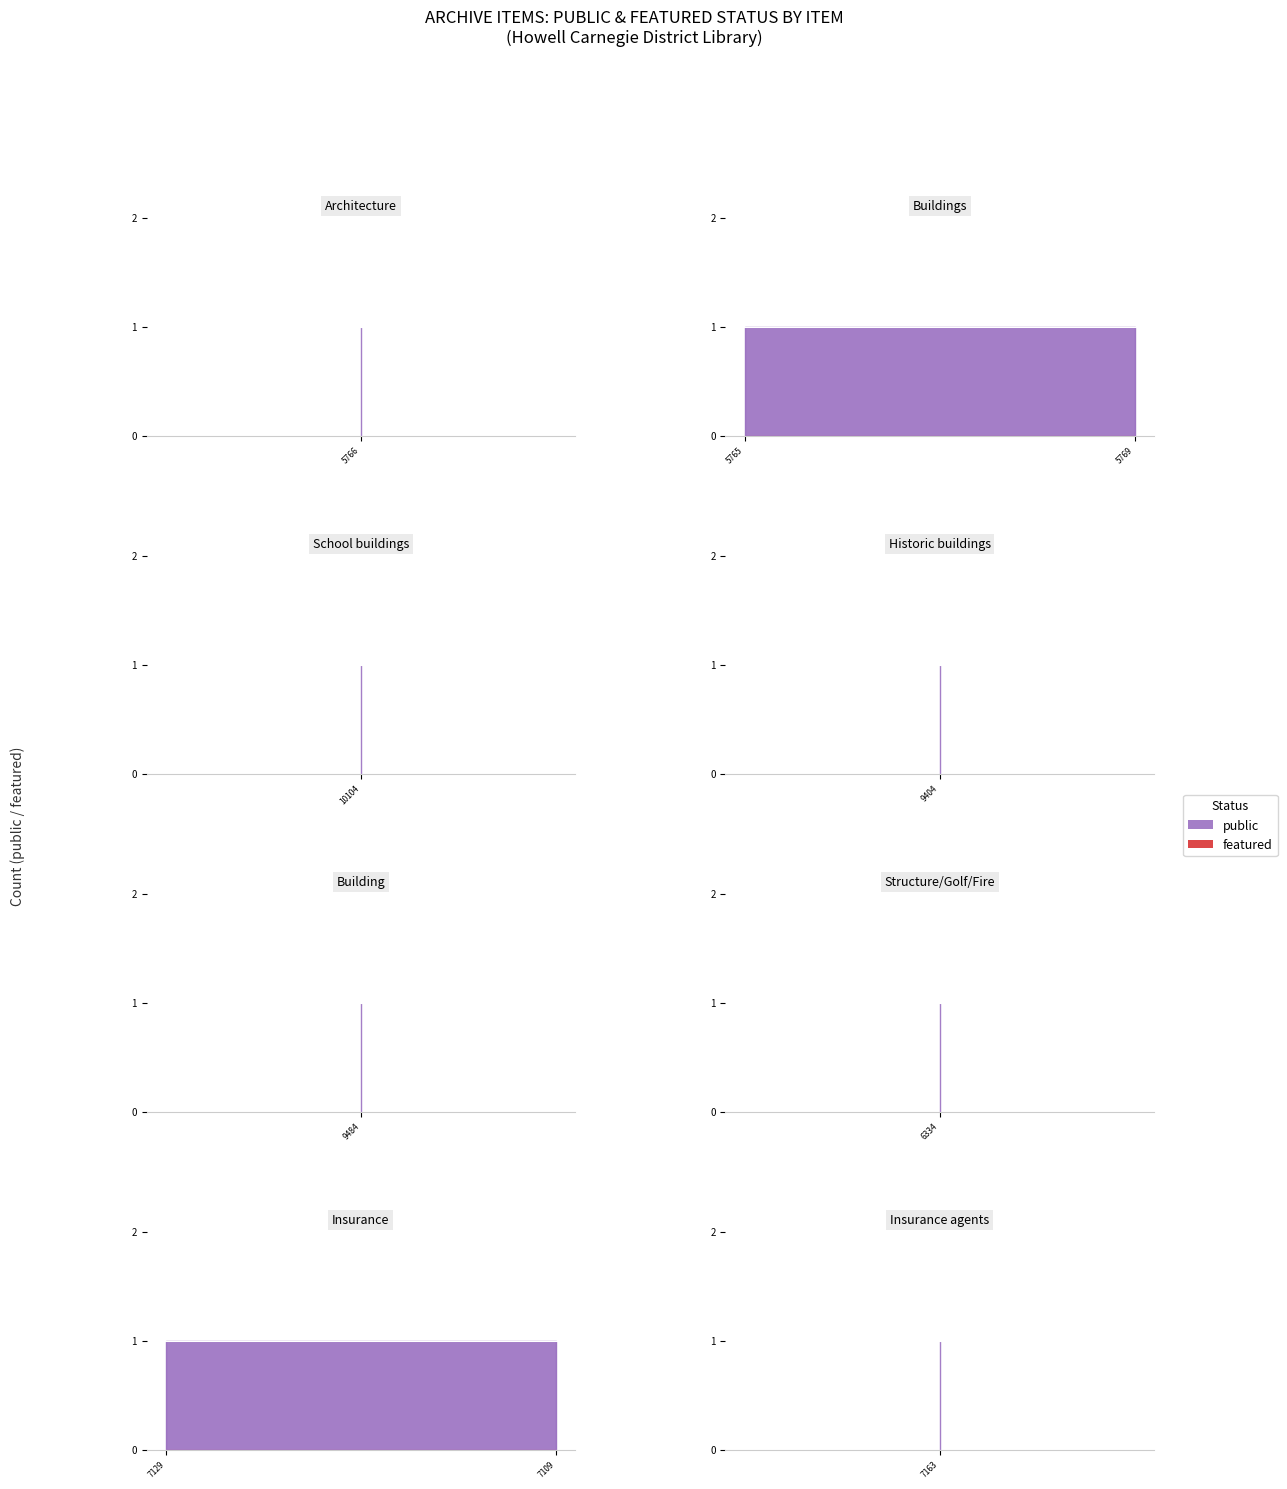

True or false: featured has more than 1 points higher than both neighbors.

False